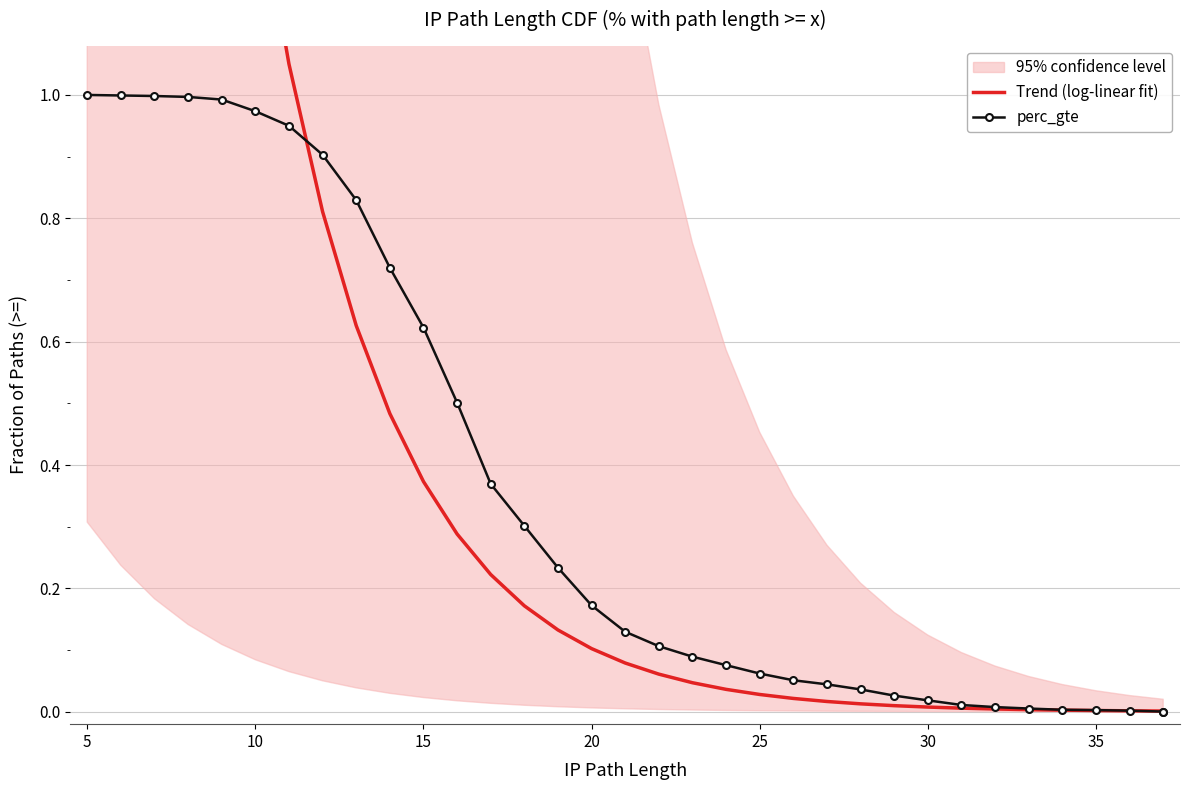

What is the difference between the highest and lowest values at 10?

2.0